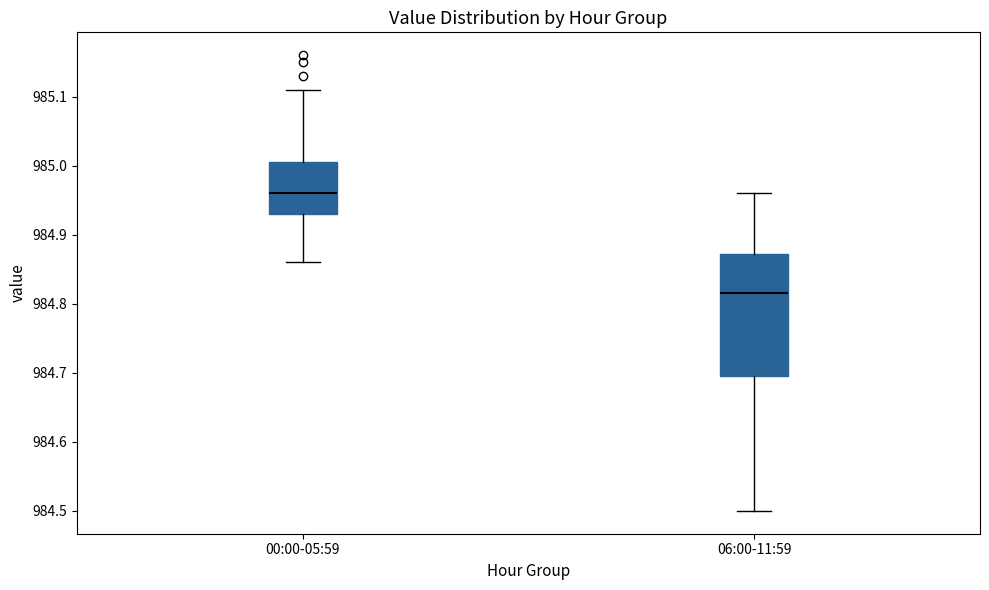

Which box is the tallest, from its lower edge to its upper edge?

06:00-11:59